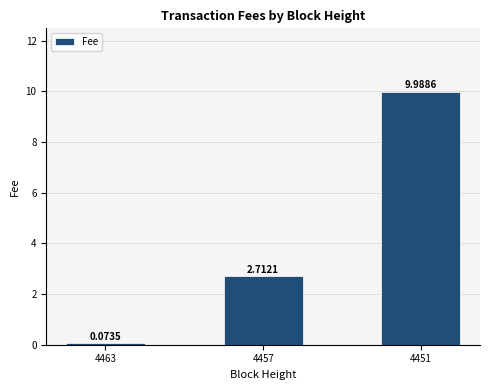

Does the chart contain any negative values?

No